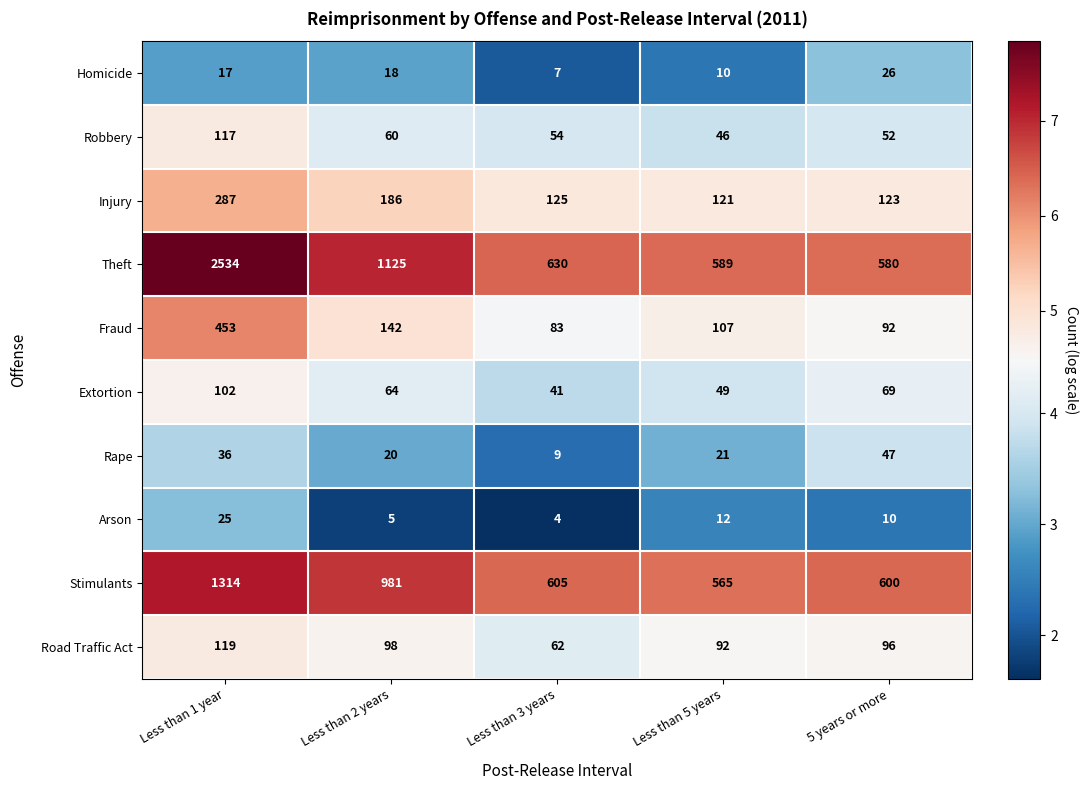

Rank the series at 5 years or more from highest to lowest value.

Stimulants, Theft, Injury, Road Traffic Act, Fraud, Extortion, Robbery, Rape, Homicide, Arson